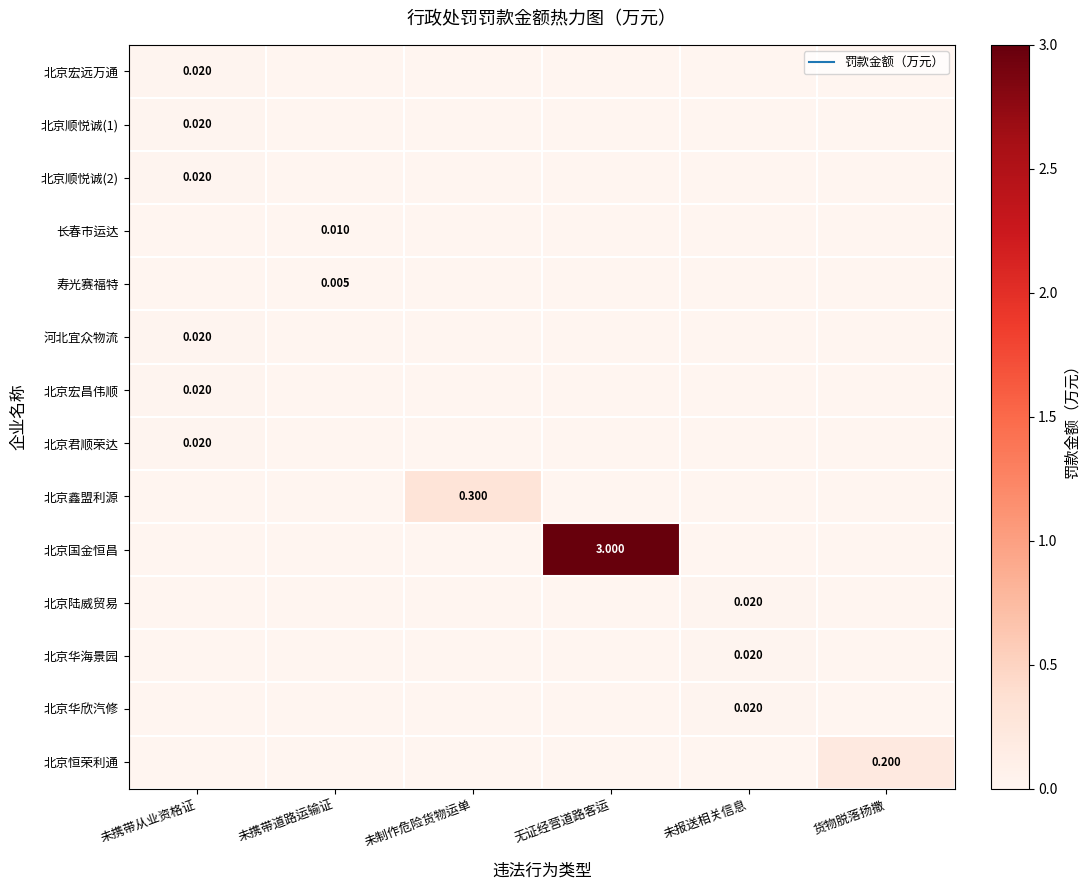

The value of 河北宜众物流 at 未报送相关信息 is -0.0. True or false?

False